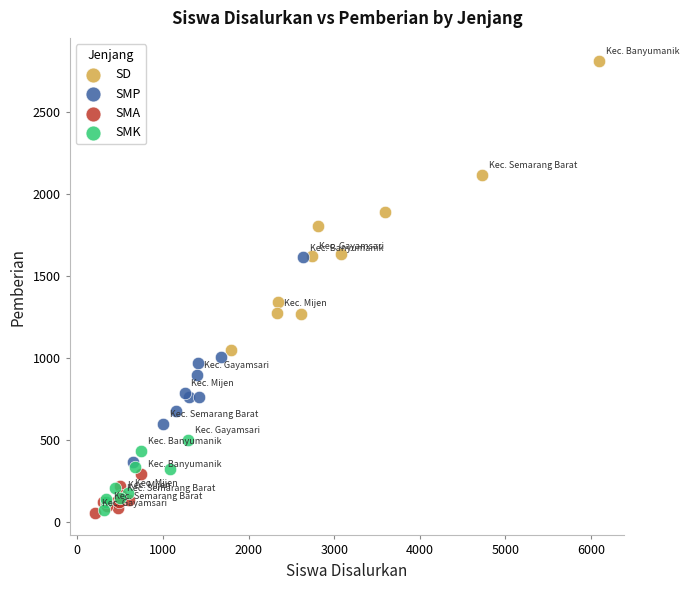

Which series has the largest Y range (max minus min)?

SD